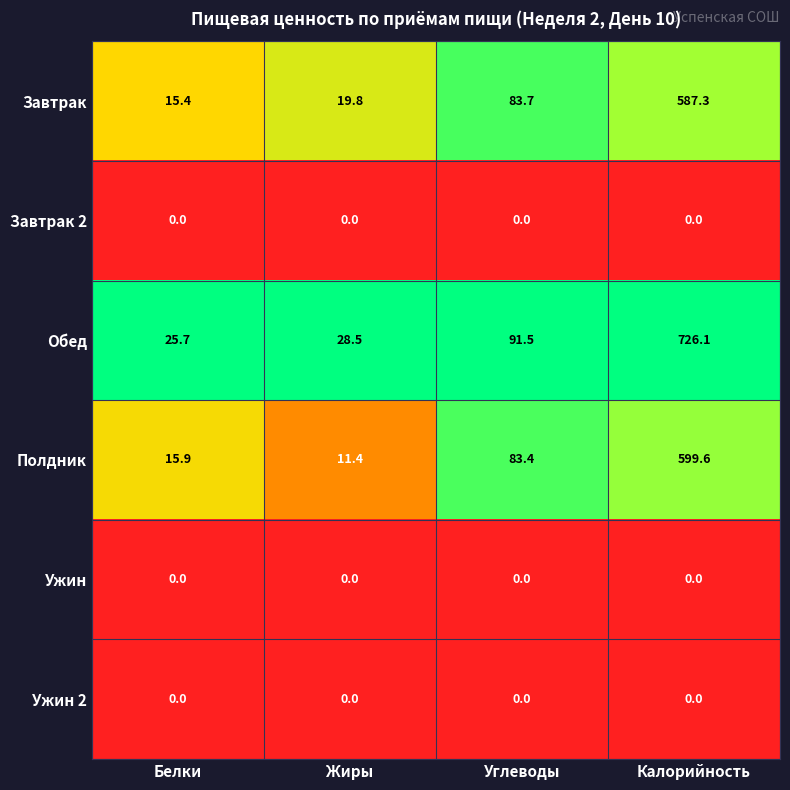

List the labels in order of Обед value, smallest first.

Белки, Жиры, Углеводы, Калорийность